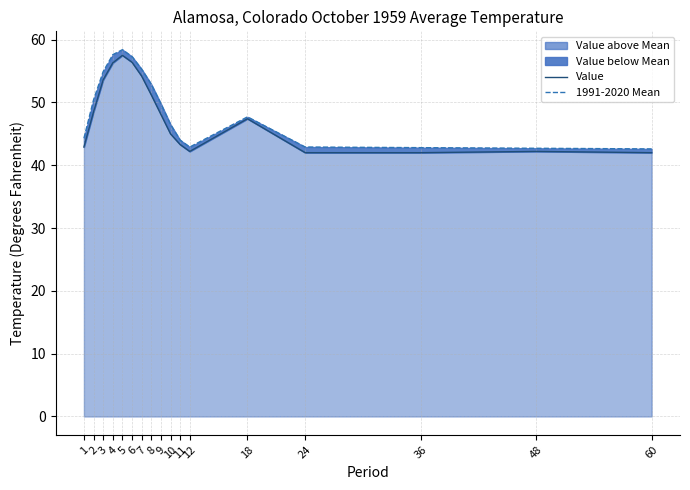

Rank the series by their maximum value, from highest to lowest.

1991-2020 Mean, Value